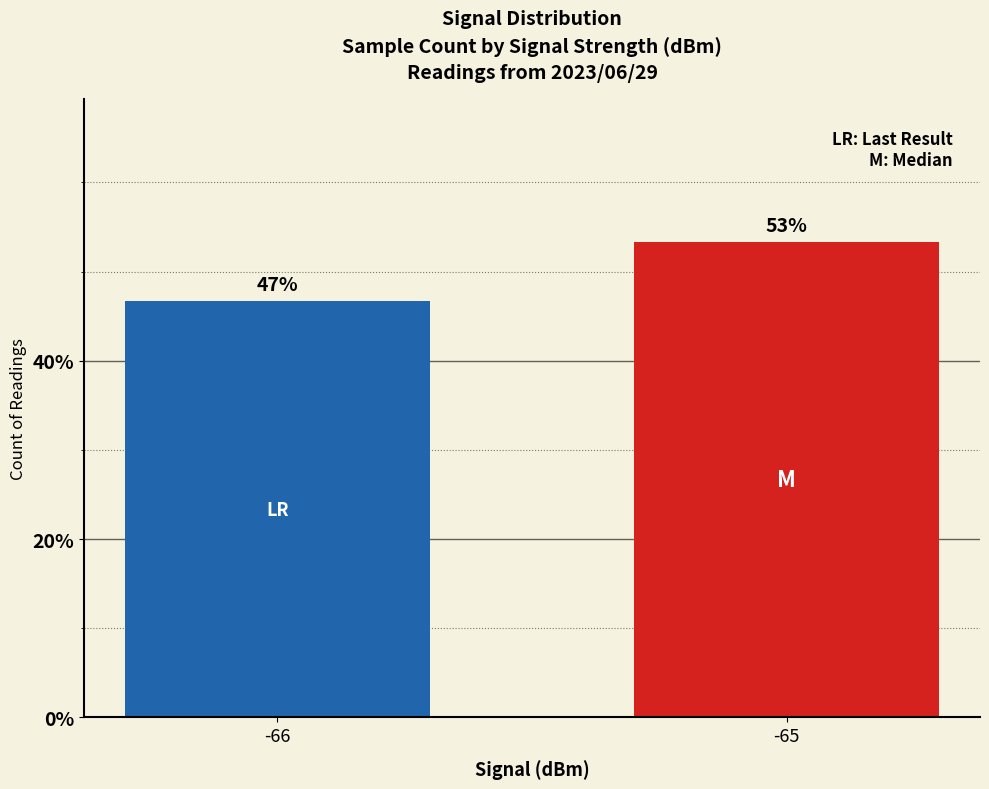

How many bars are there in total?

2